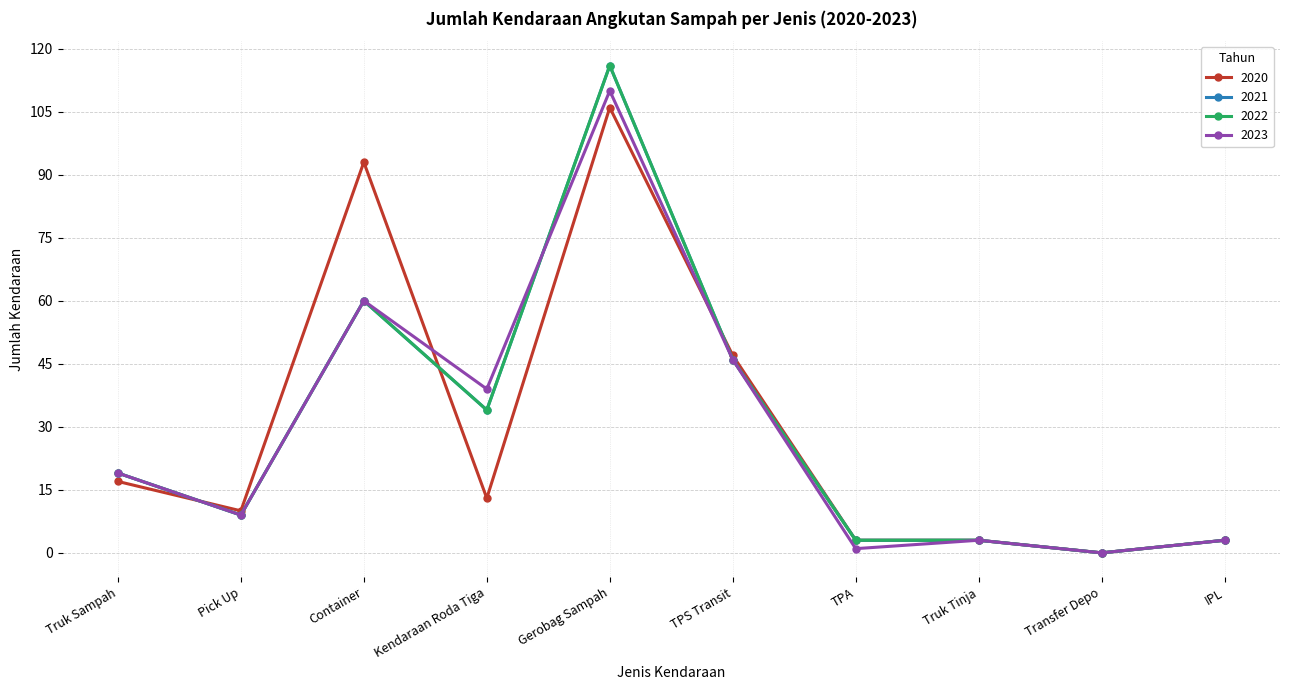

Reading left to right, what are all the values shown in this chart?

2020: 17	10	93	13	106	47	3	3	0	3
2021: 19	9	60	34	116	46	3	3	0	3
2022: 19	9	60	34	116	46	3	3	0	3
2023: 19	9	60	39	110	46	1	3	0	3